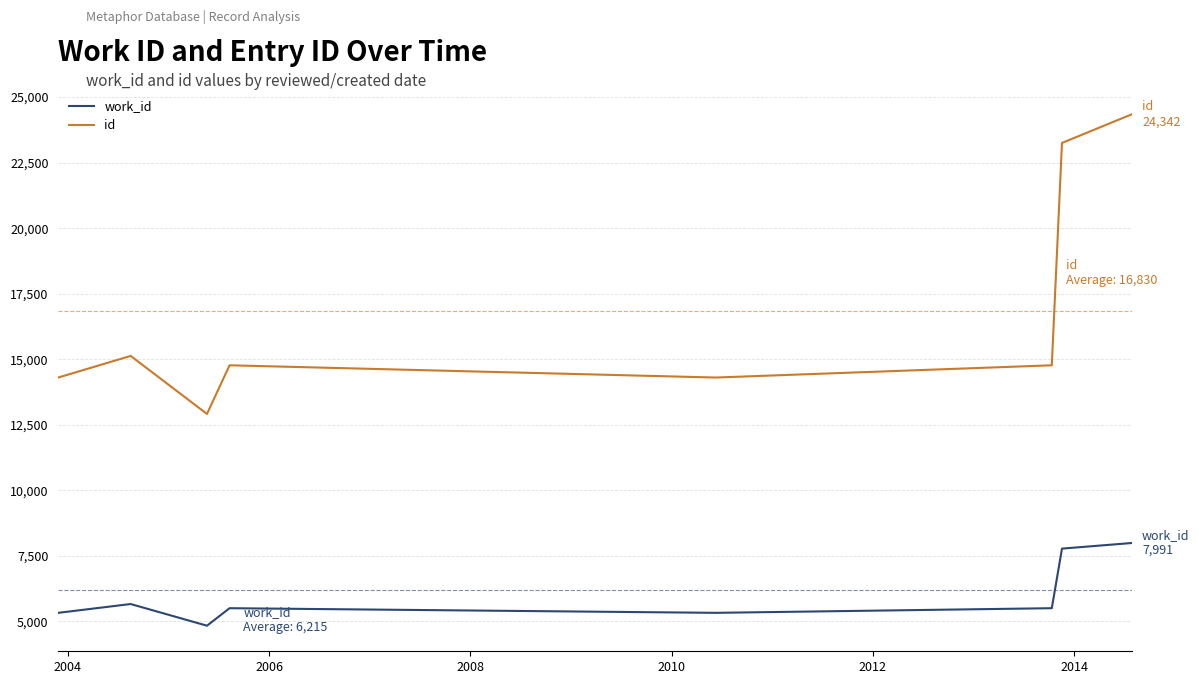

What is the difference between the second highest and second lowest values in the work_id series?

2450